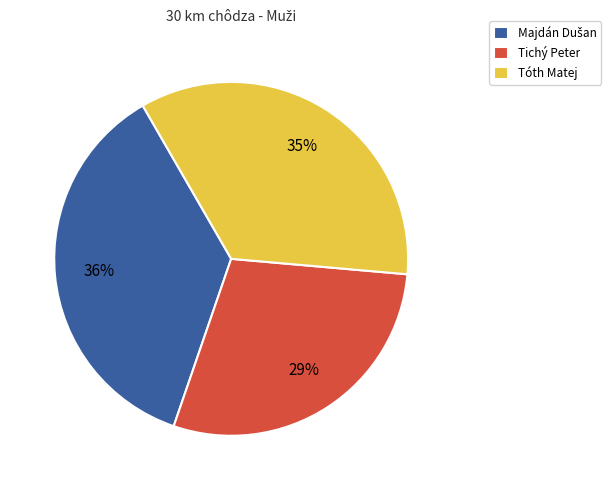

Is it true that Tóth Matej is 23% of the pie?

False